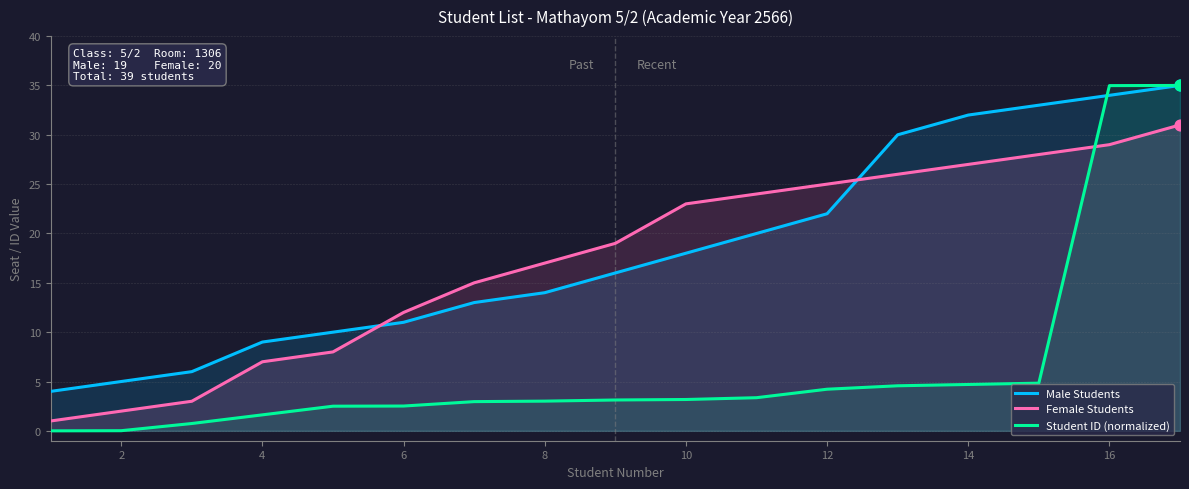

What are all the series names shown in the legend?

Male Students, Female Students, Student ID (normalized)